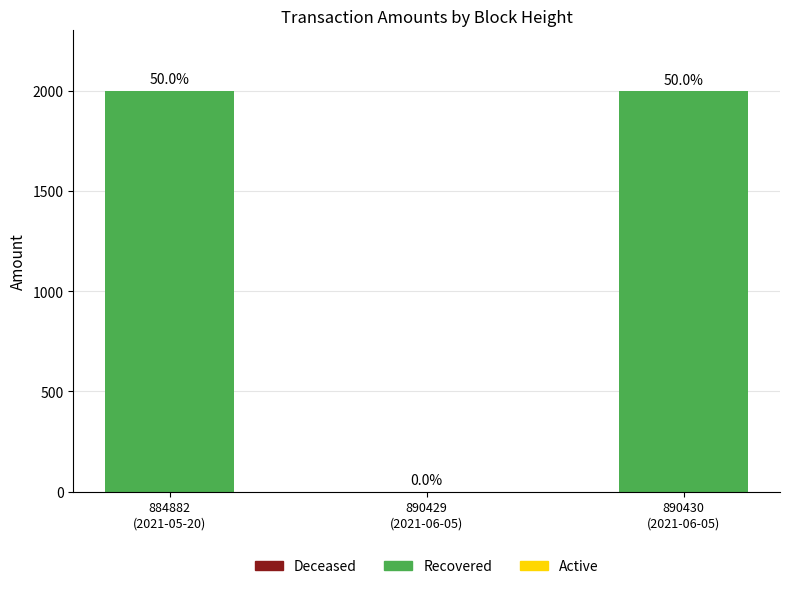

What is the label of the 3rd bar from the right?

884882
(2021-05-20)